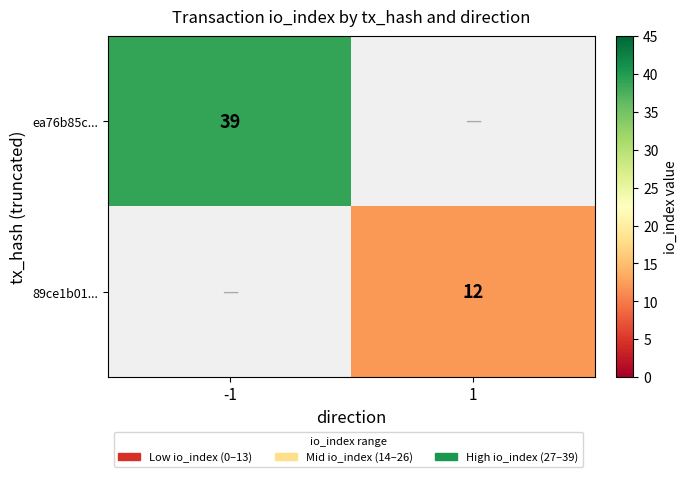

The value of 89ce1b01... at 1 is 12. True or false?

True